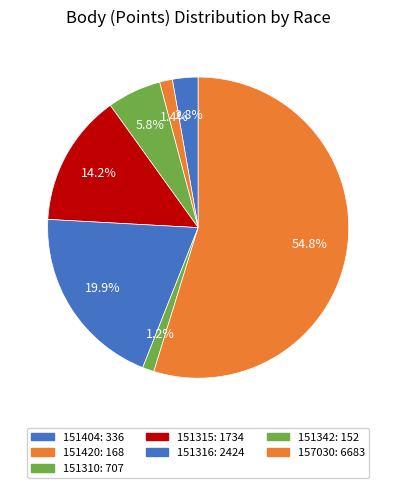

Which has a higher value, 151342 or 151315?

151315